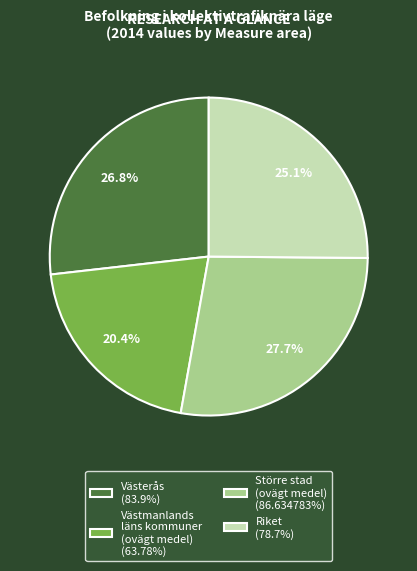

To the nearest percent, what is the difference between the Riket and Västerås slice percentages?

2%